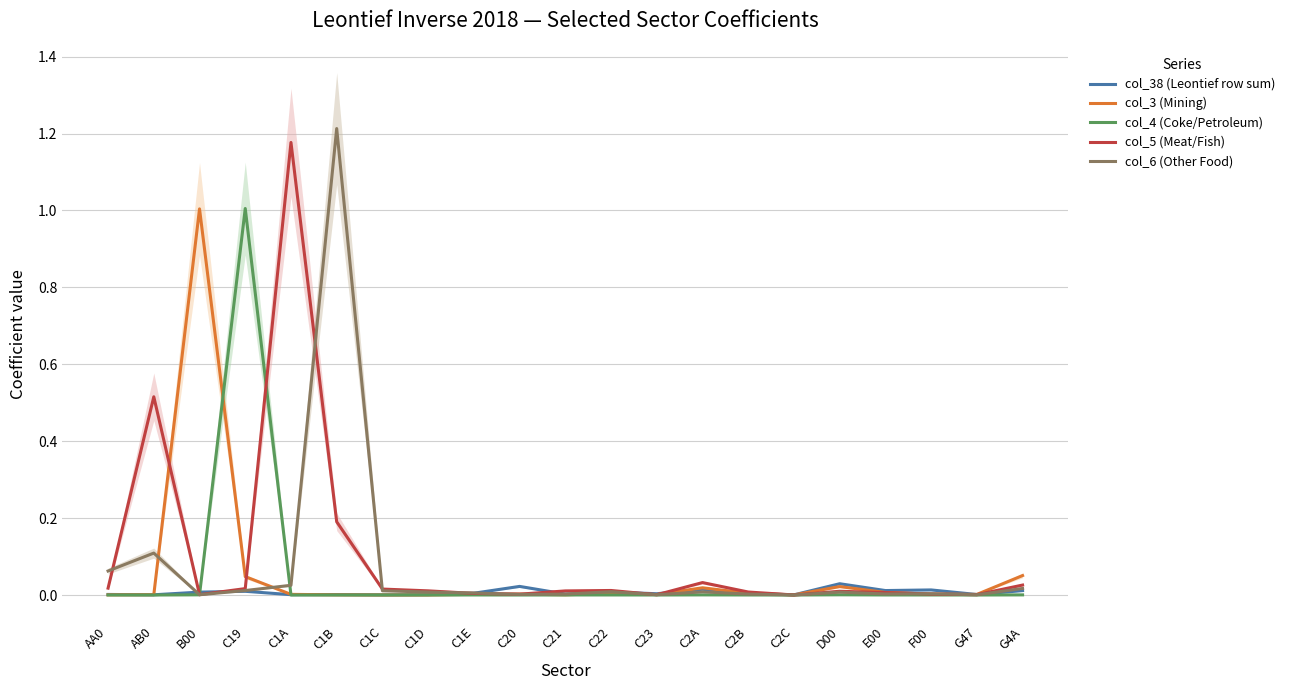

Where is col_38 (Leontief row sum) nearest to the value 0?

C1C